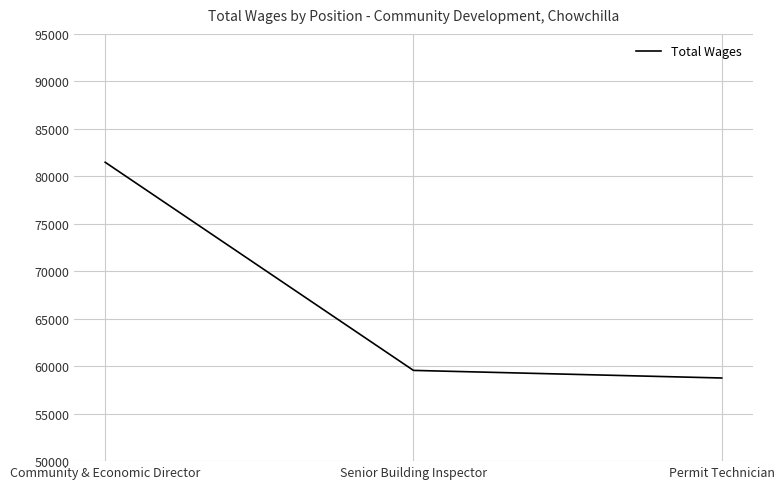

What is the change in value from Community & Economic Director to Senior Building Inspector?

-21921